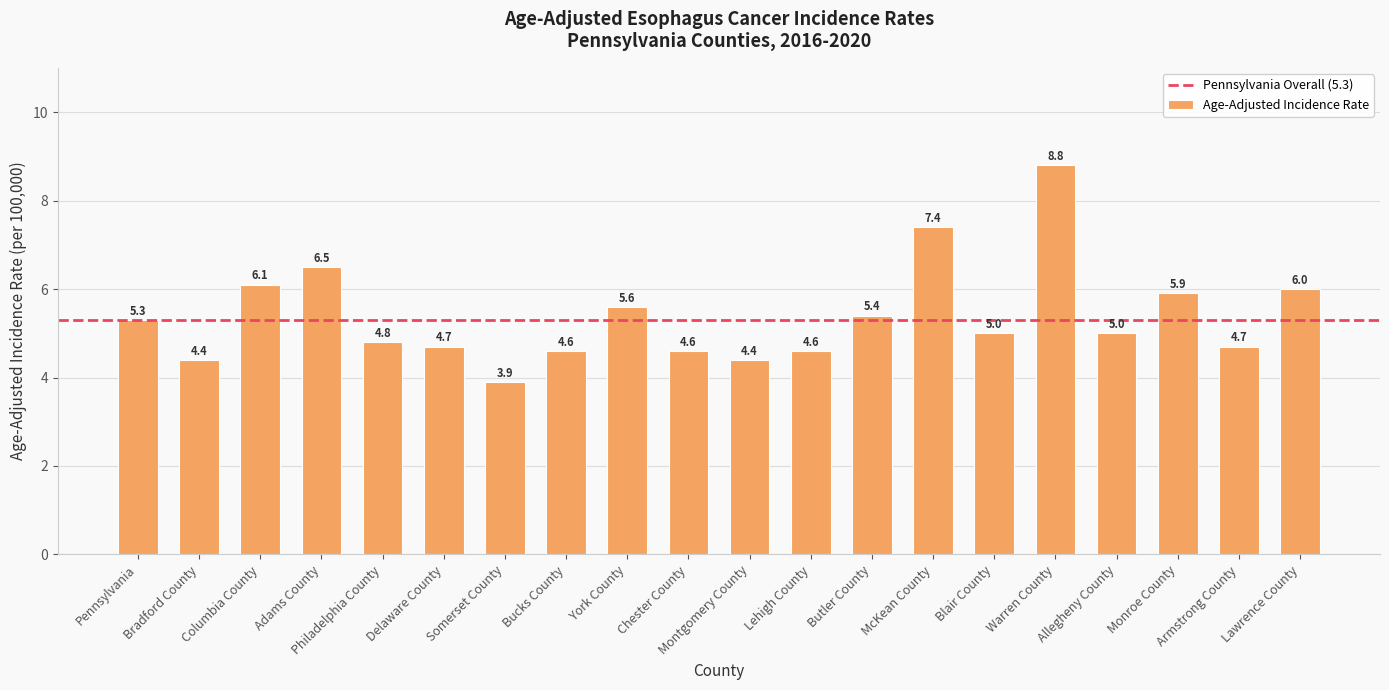

The value at Philadelphia County is 4.8. True or false?

True